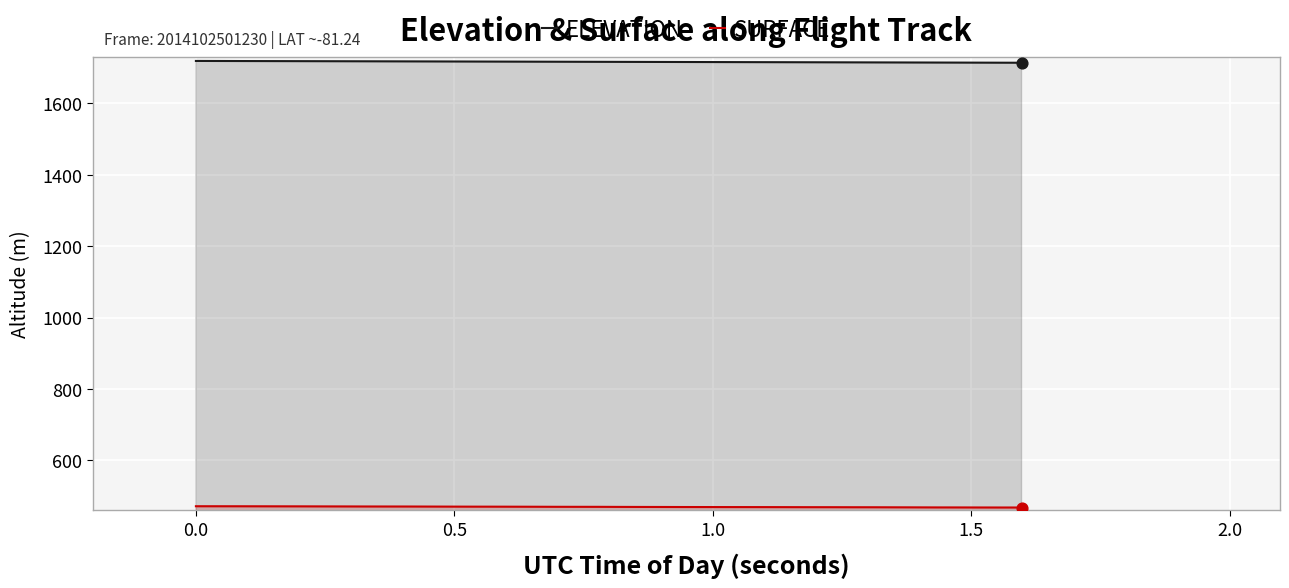

At how many categories does at least one series exceed 1547?

40